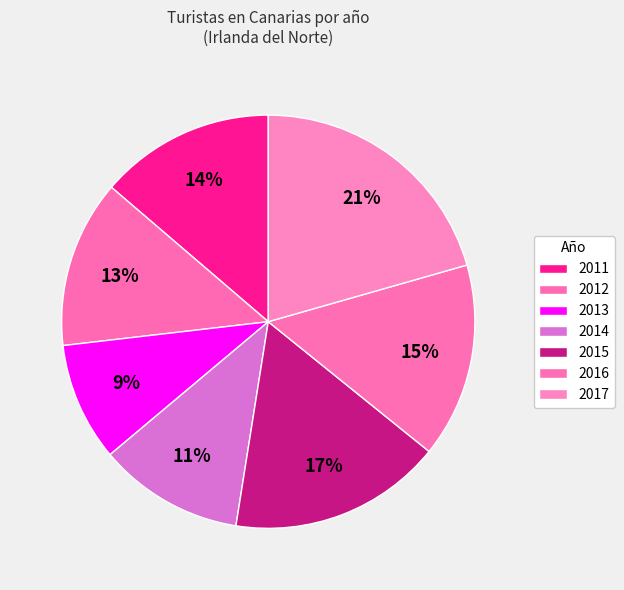

Which category has the biggest portion of the pie?

2017